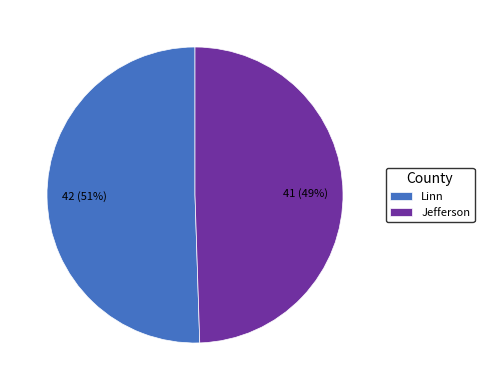

Rank the categories by value from highest to lowest.

Linn, Jefferson